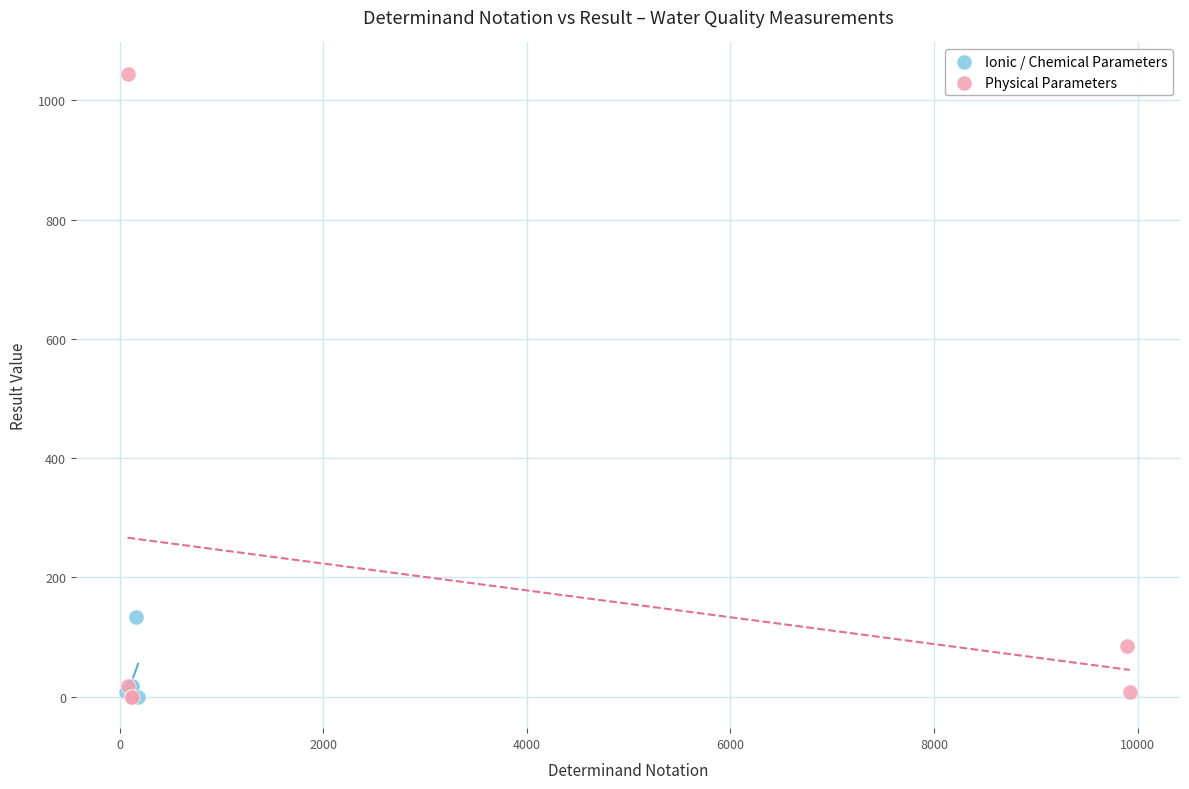

Which series has the widest spread of Y values?

Physical Parameters